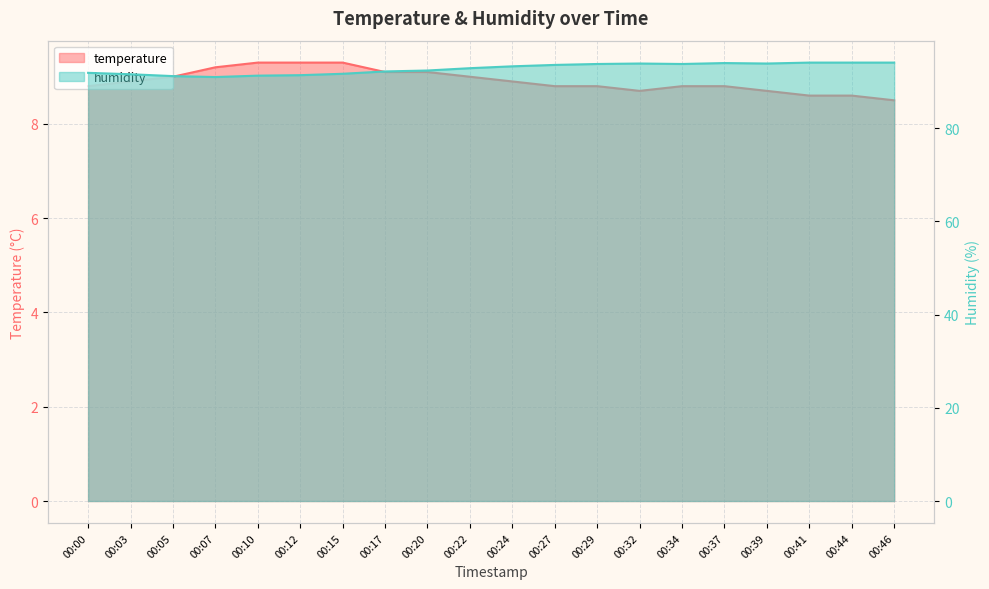

What is the spread (max minus min) of values at 00:24?

84.4